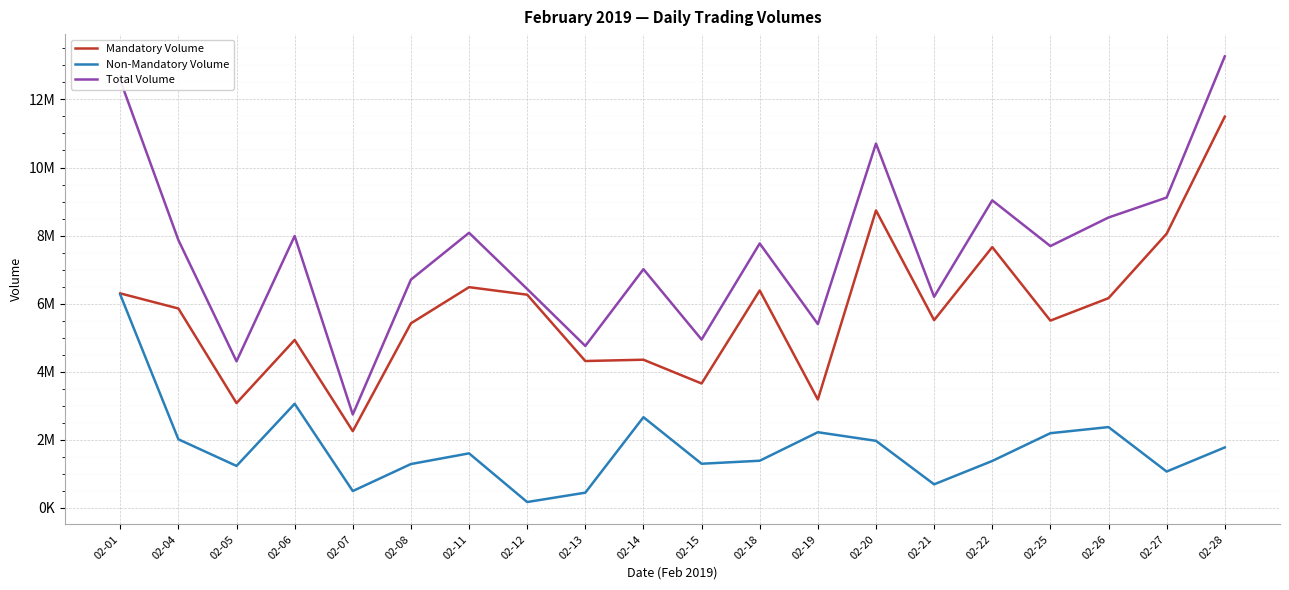

What is the average value of the Total Volume series?

7554756